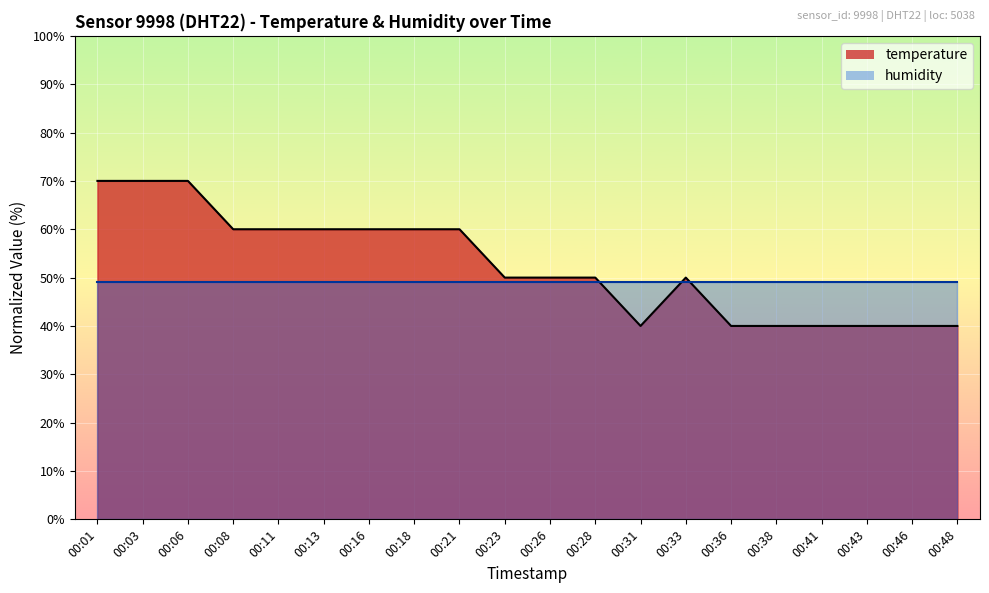

What value does the humidity_line series have at 00:46?

49.0